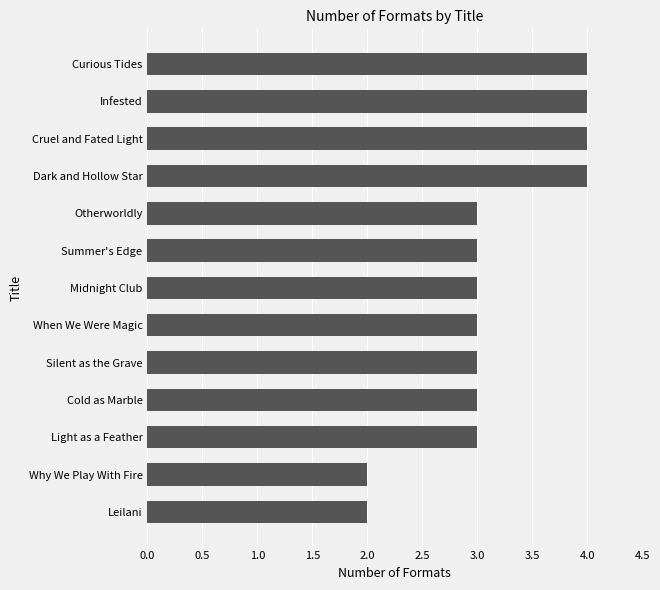

How many bars are there in total?

13